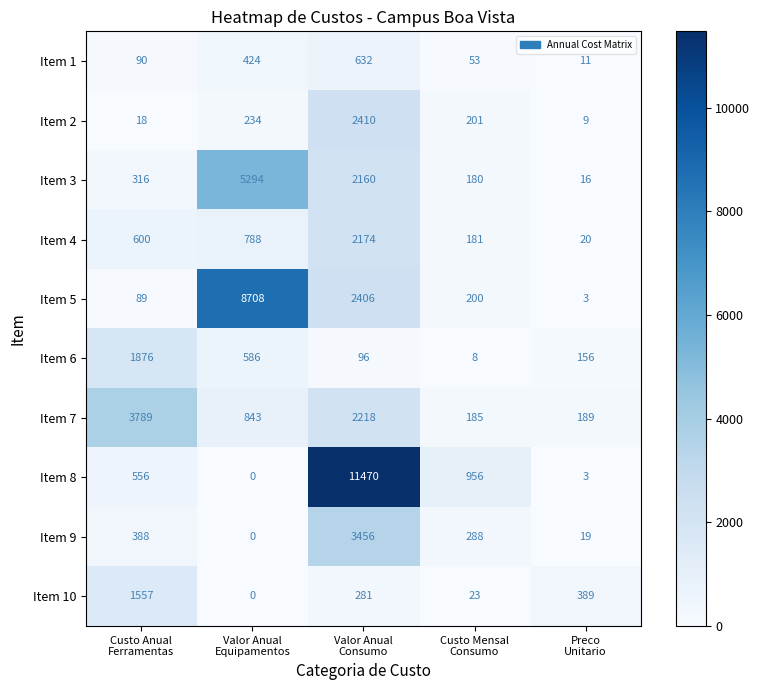

What is the greatest value displayed?

11470